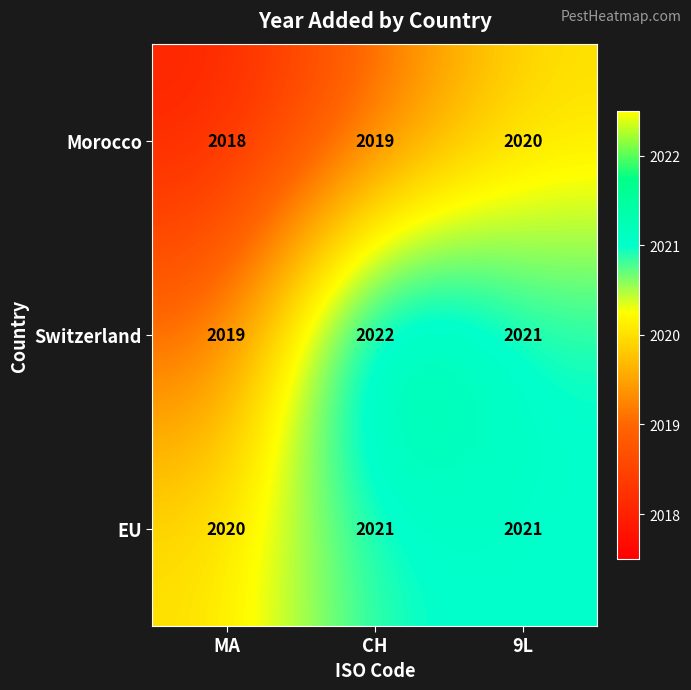

At how many categories does at least one series exceed 2019?

3